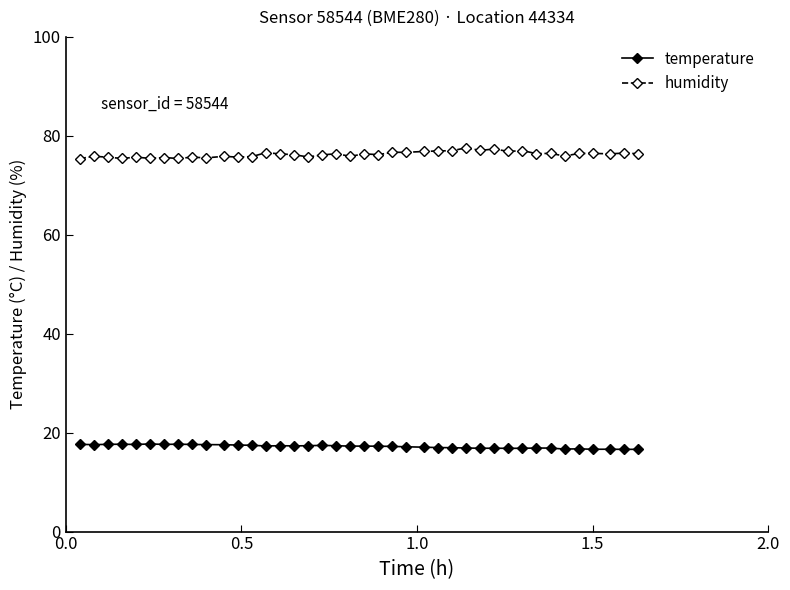

True or false: temperature has more than 1 interior local peaks.

True